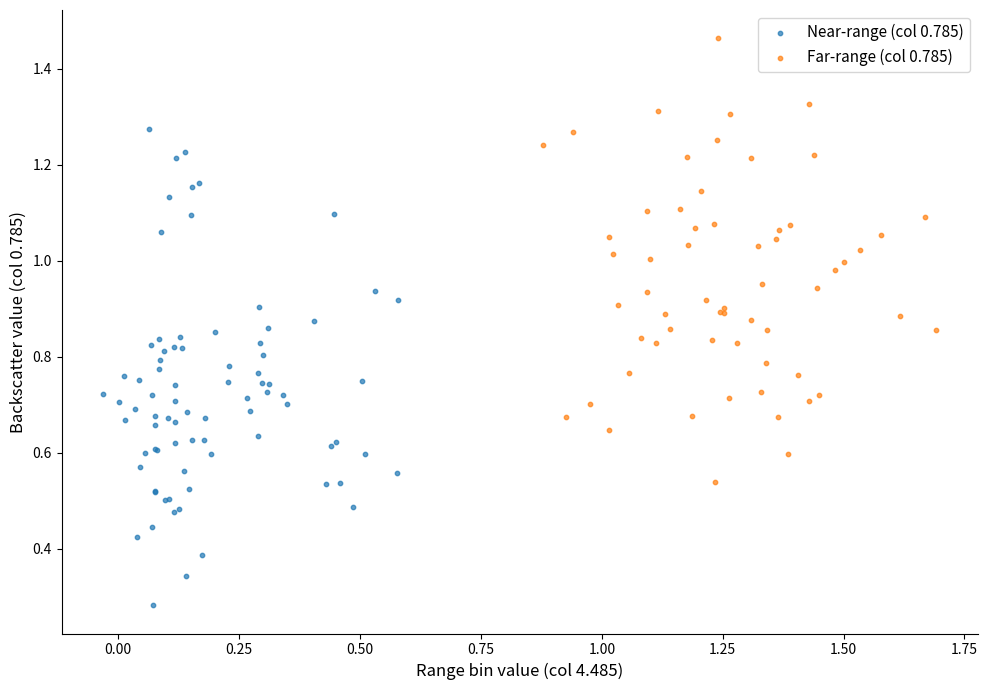

Which series has the widest spread of Y values?

Near-range (col 0.785)